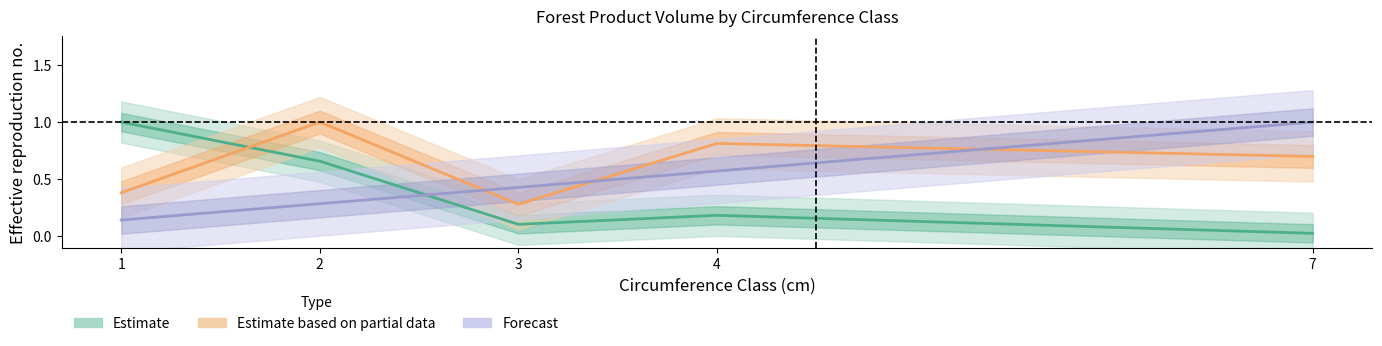

What is the sum of the Estimate based on partial data values at 4 and 2?

1.8